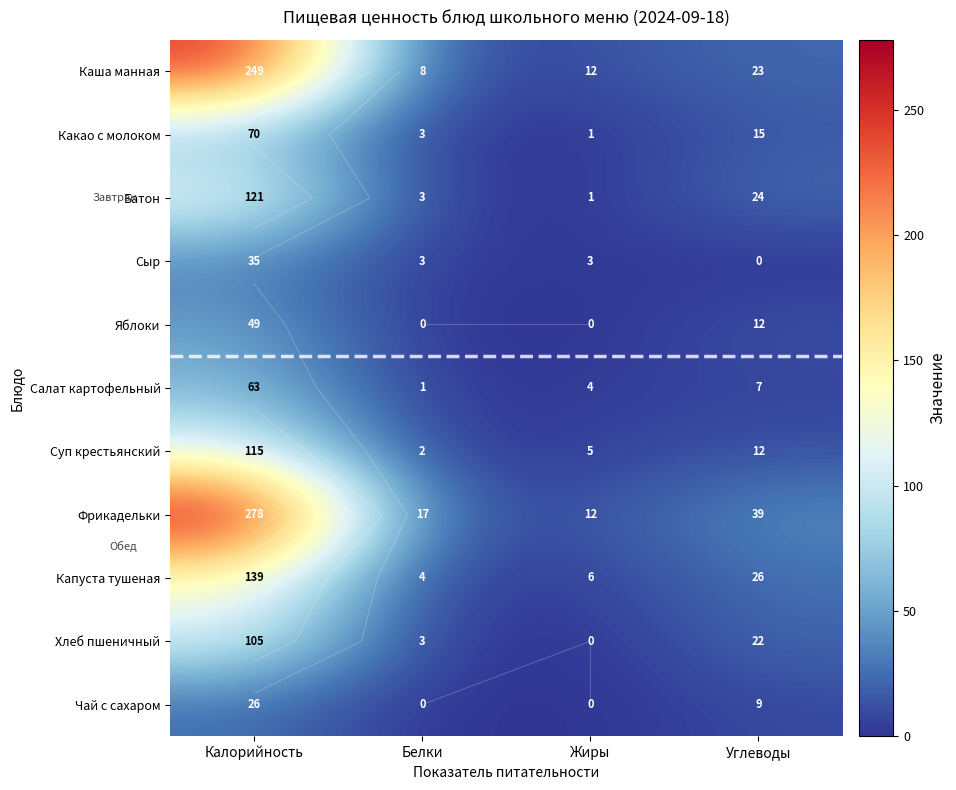

Is the value of Фрикадельки at Жиры greater than the value of Капуста тушеная at Жиры?

Yes